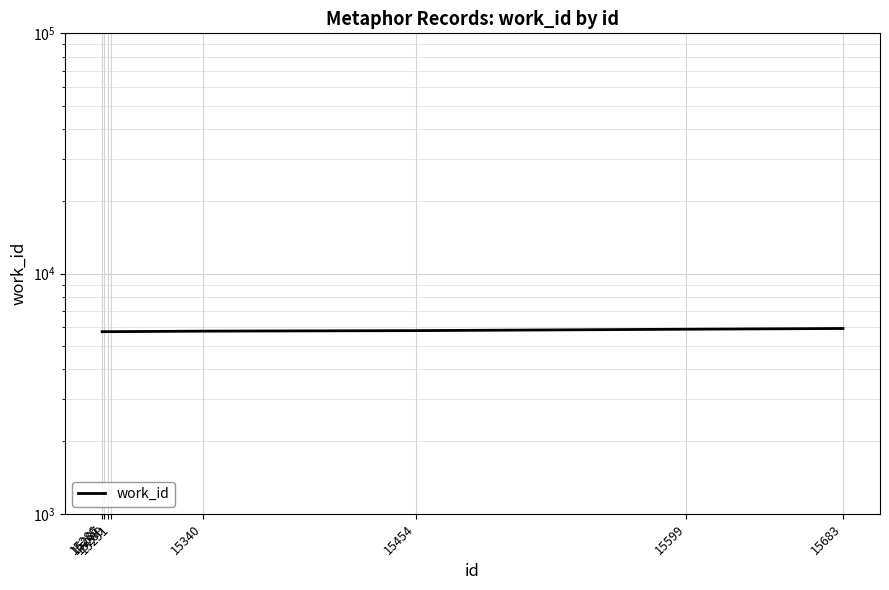

How many values are below 5758?

4